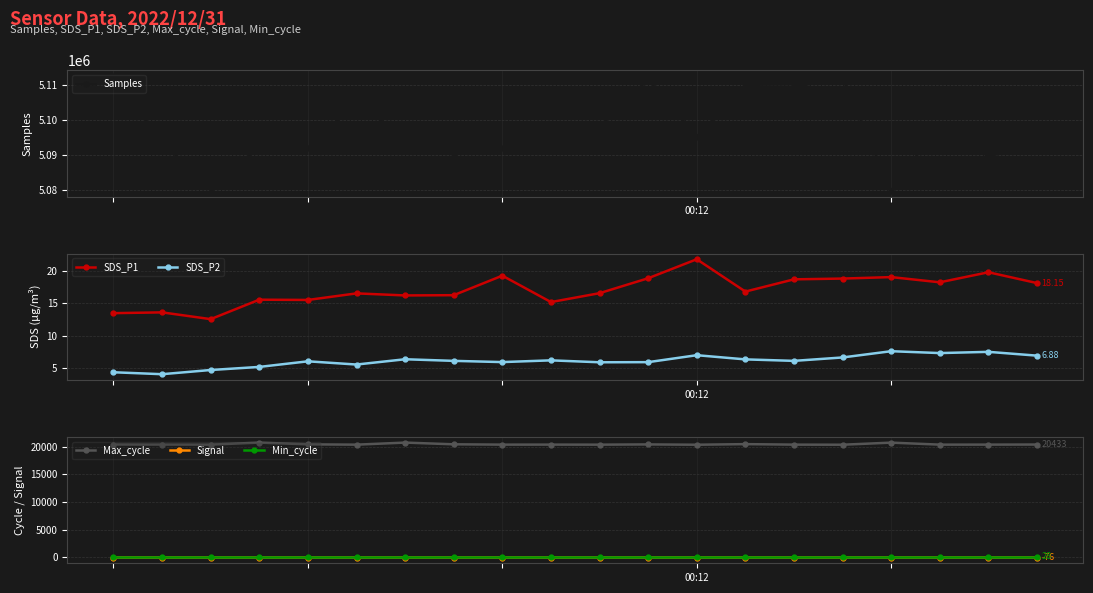

Between 10 and 15, which series saw the biggest shift?

Samples